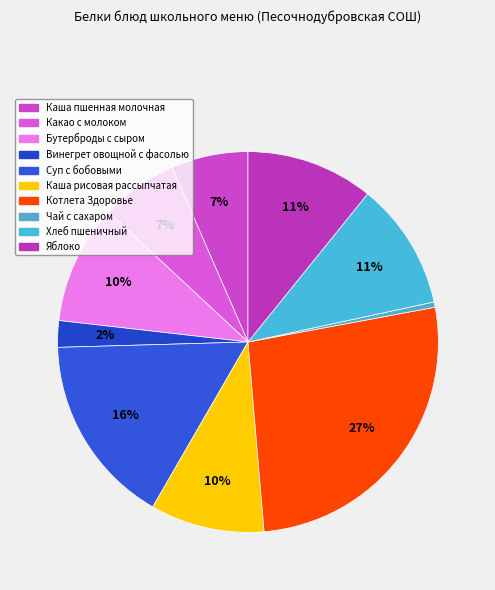

What portion of the pie excludes Хлеб пшеничный?

89.2%